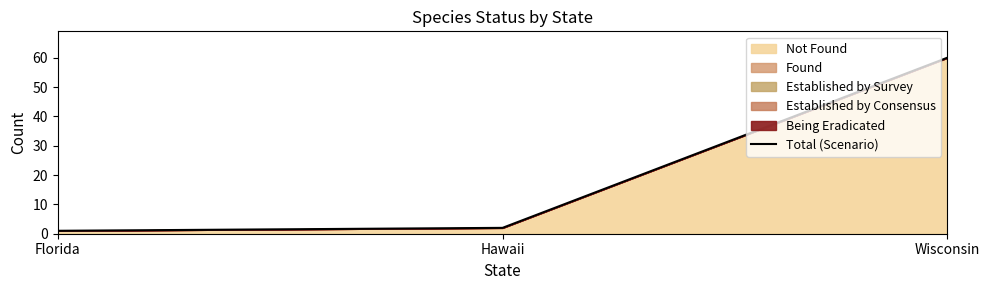

How many data points are less than 2?

1